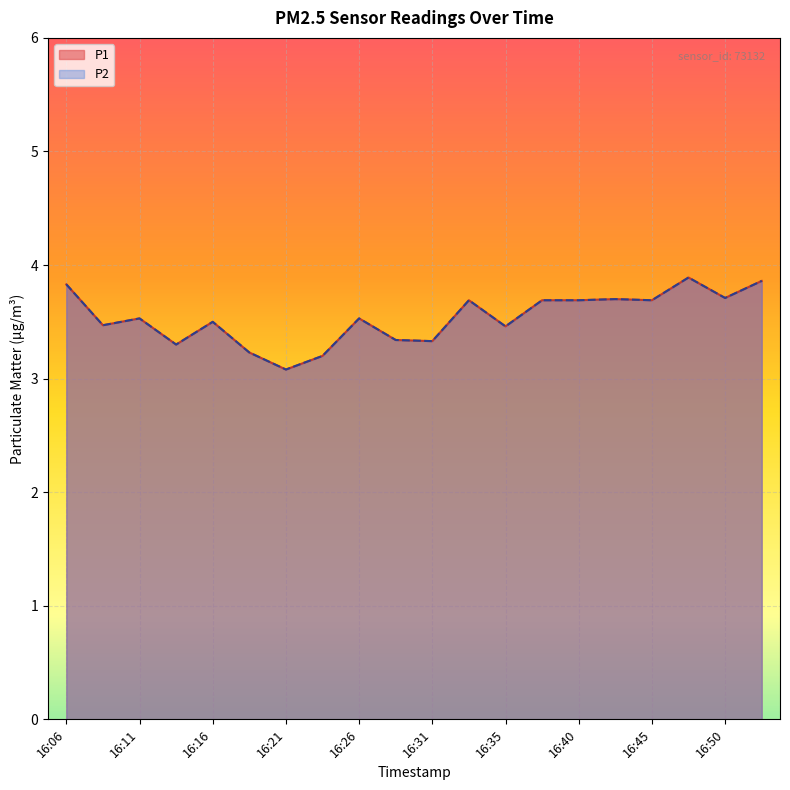

What is the total value across all series at 16:38?

7.4